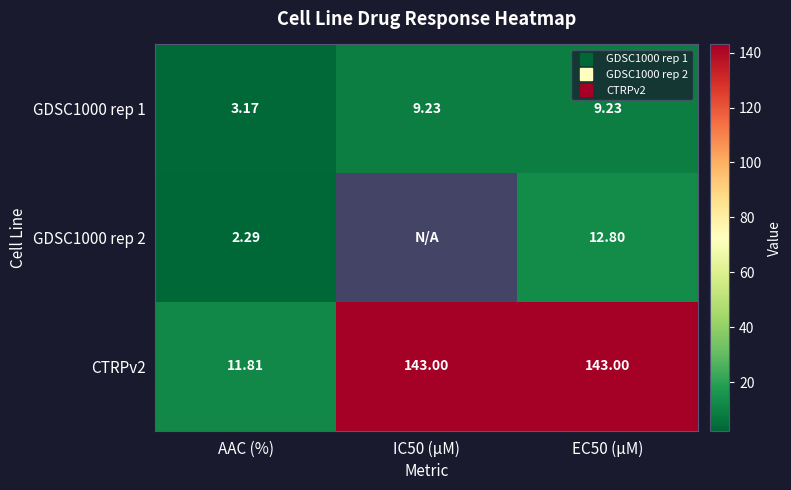

What is the difference between the maximum and minimum values in the GDSC1000 rep 2 series?

10.5